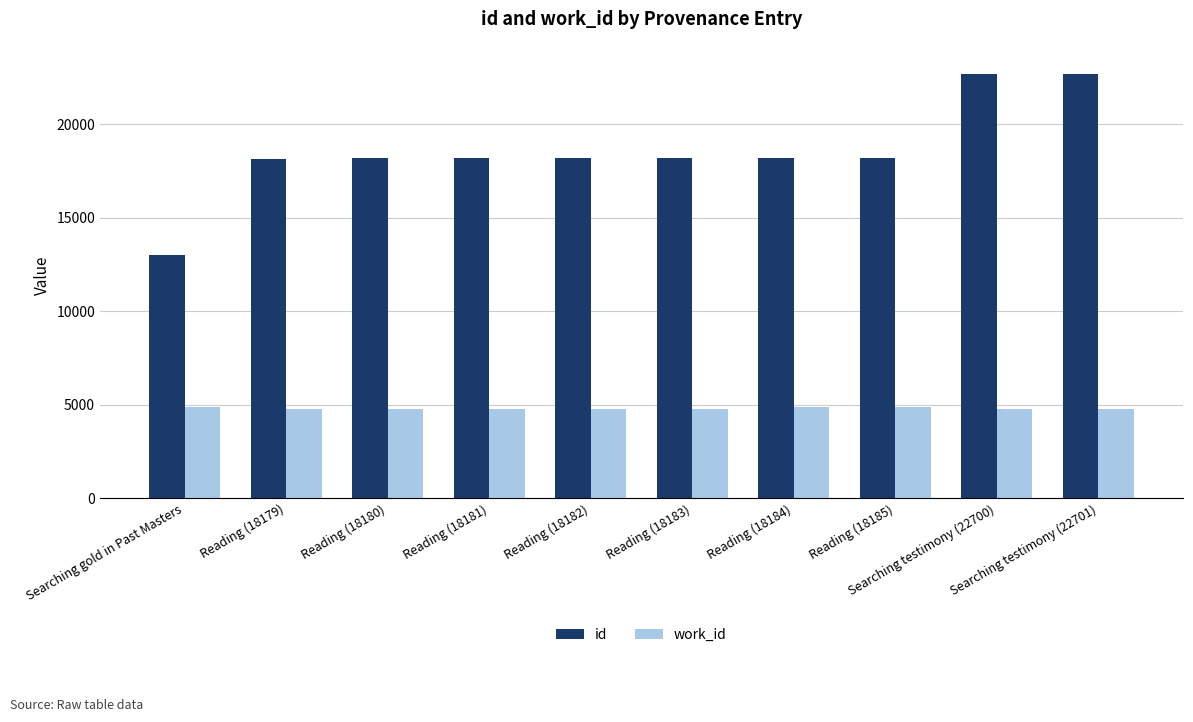

Is it true that work_id equals 4873 at Reading (18184)?

True